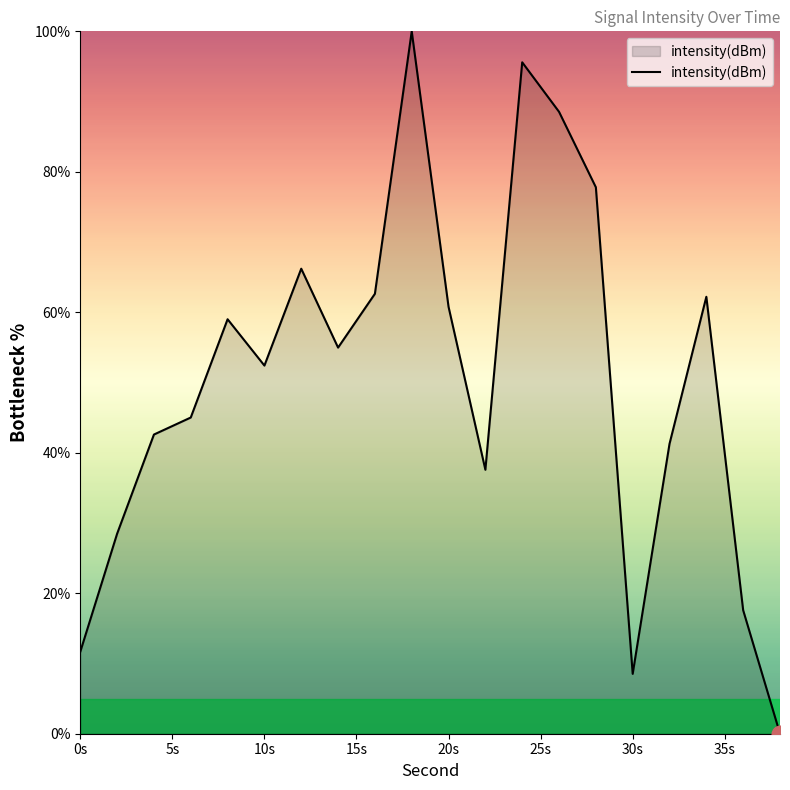

How many lines are shown in the chart?

1